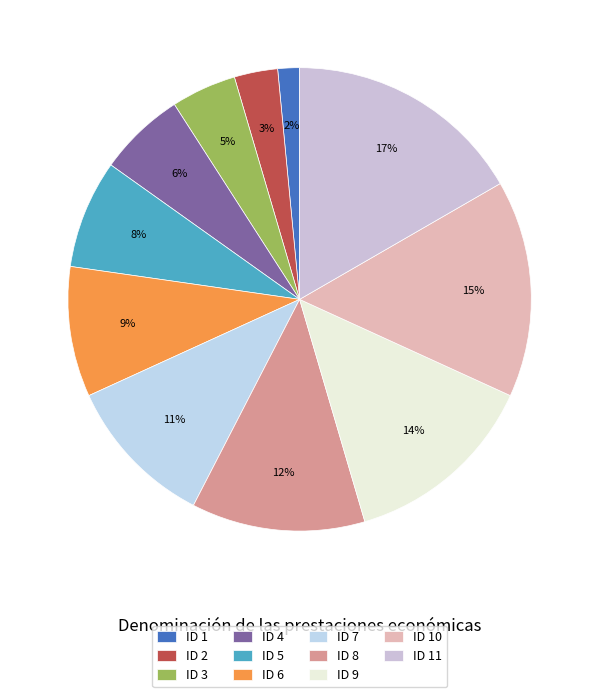

Is the sum of ID 7 and ID 8 greater than half?

No